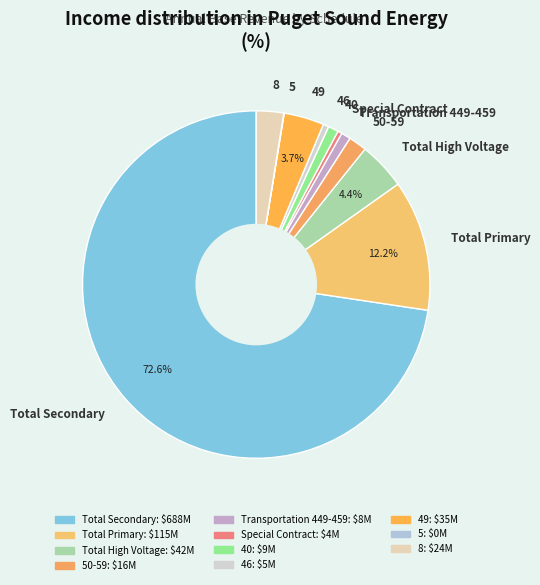

What is the majority slice?

Total Secondary